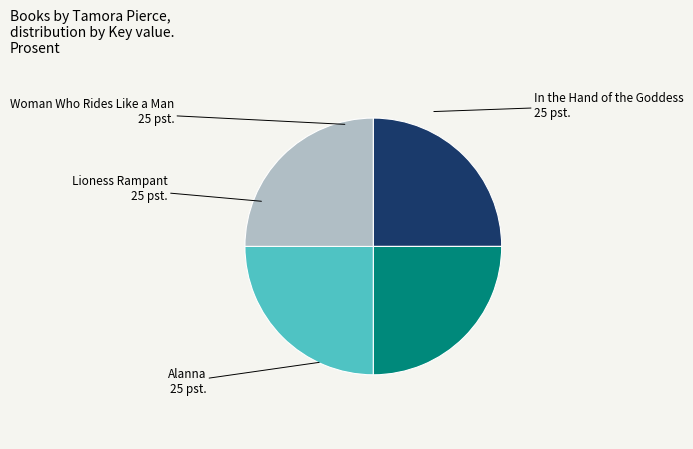

True or false: In the Hand of the Goddess accounts for 25% of the total.

True